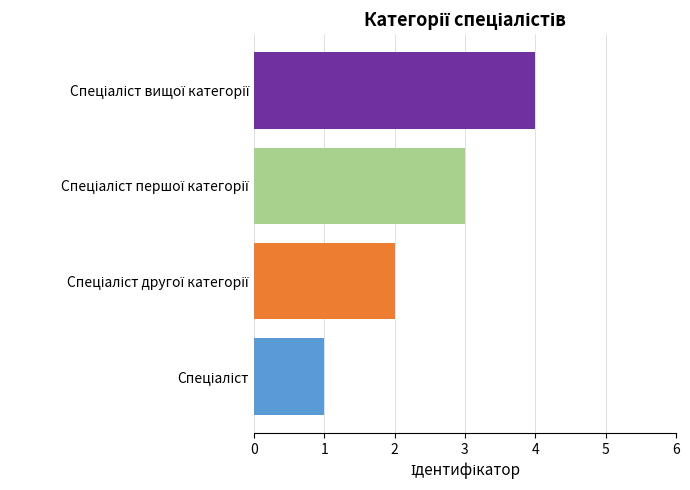

What is the greatest value displayed?

4